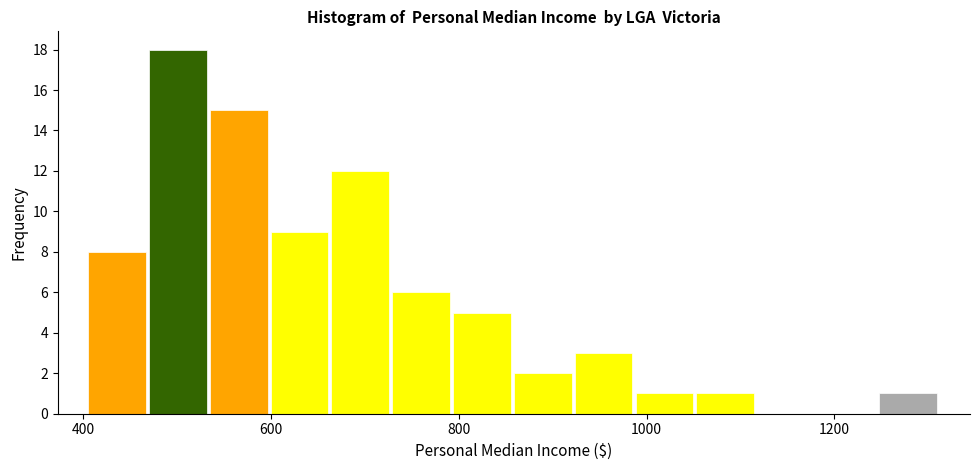

Around what value on the x-axis is the tallest bar? Give the approximate position of its centre, as read against the axis.

500